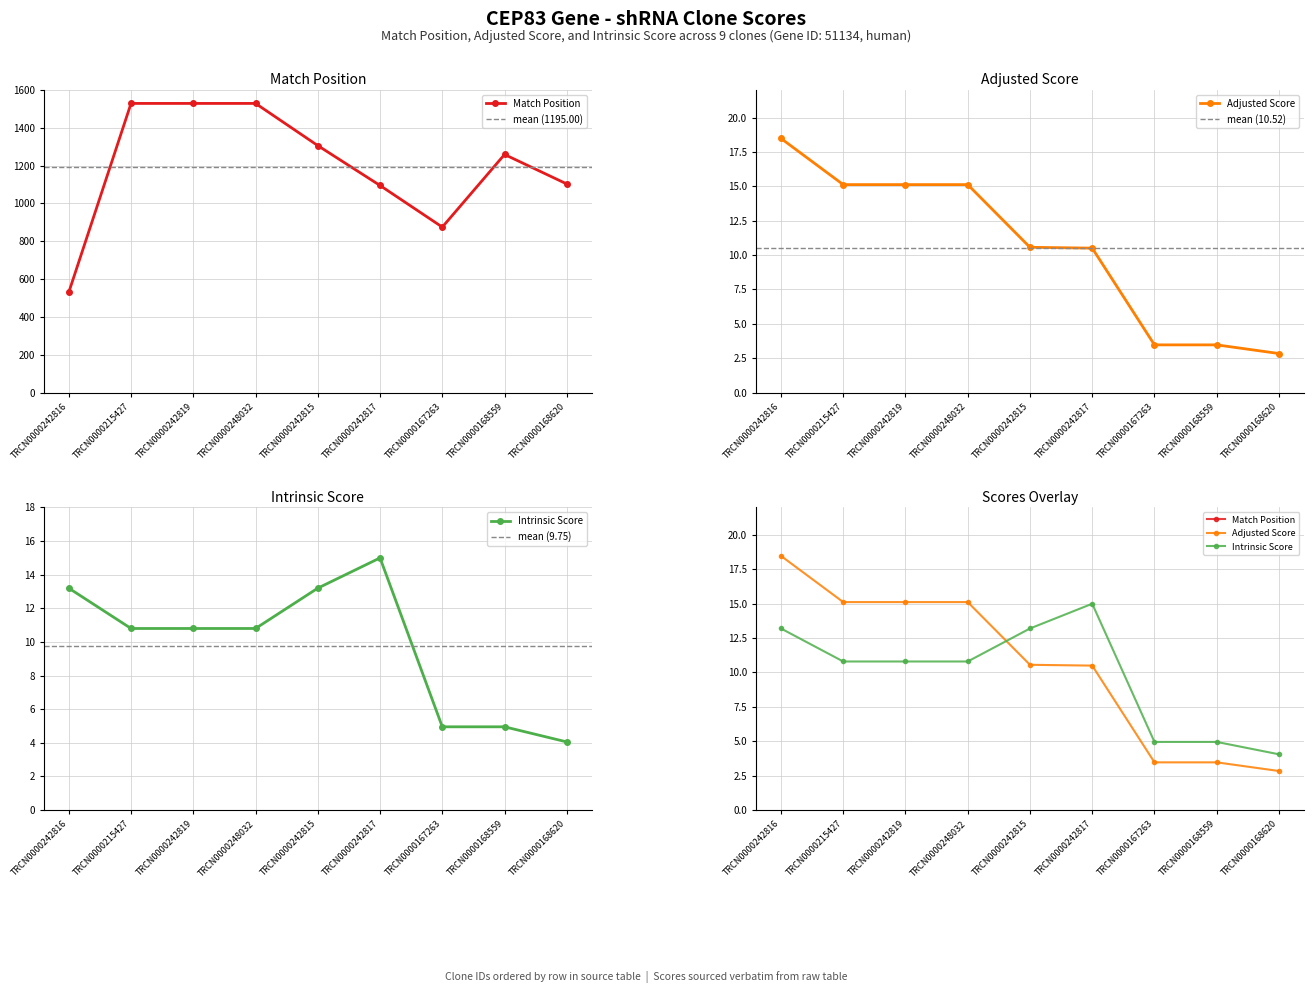

Is the value of Adjusted Score at TRCN0000167263 greater than the value of Match Position at TRCN0000242817?

No